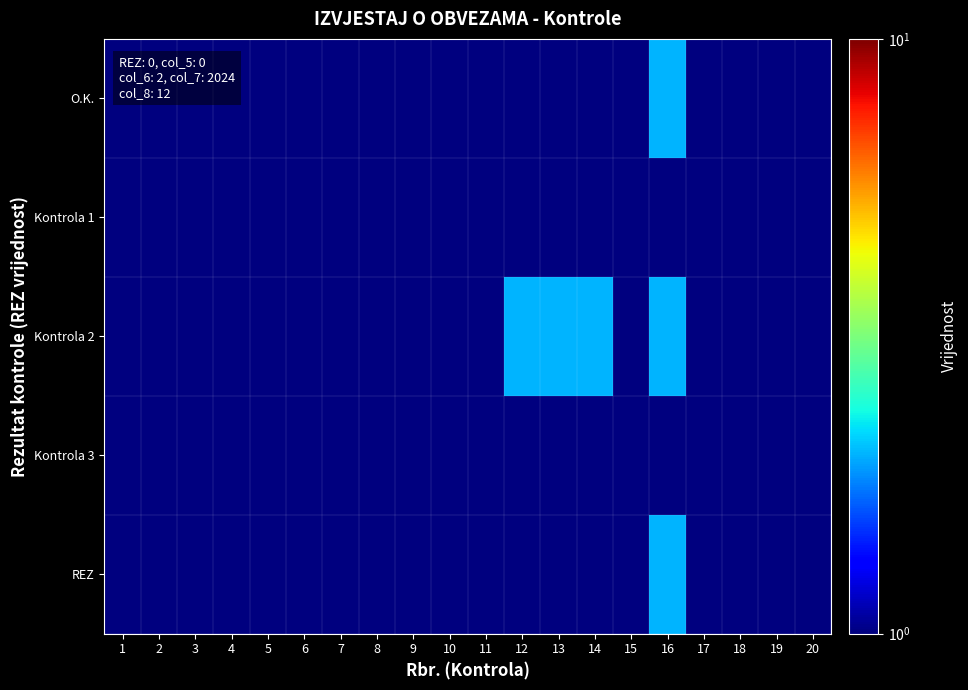

Reading left to right, extract all data points from this chart.

O.K.: 1=0.5	2=0.5	3=0.5	4=0.5	5=0.5	6=0.5	7=0.5	8=0.5	9=0.5	10=0.5	11=0.5	12=0.5	13=0.5	14=0.5	15=0.5	16=2.0	17=0.5	18=0.5	19=0.5	20=0.5
Kontrola 1: 1=0.5	2=0.5	3=0.5	4=0.5	5=0.5	6=0.5	7=0.5	8=0.5	9=0.5	10=0.5	11=0.5	12=0.5	13=0.5	14=0.5	15=0.5	16=0.5	17=0.5	18=0.5	19=0.5	20=0.5
Kontrola 2: 1=0.5	2=0.5	3=0.5	4=0.5	5=0.5	6=0.5	7=0.5	8=0.5	9=0.5	10=0.5	11=0.5	12=2.0	13=2.0	14=2.0	15=0.5	16=2.0	17=0.5	18=0.5	19=0.5	20=0.5
Kontrola 3: 1=0.5	2=0.5	3=0.5	4=0.5	5=0.5	6=0.5	7=0.5	8=0.5	9=0.5	10=0.5	11=0.5	12=0.5	13=0.5	14=0.5	15=0.5	16=0.5	17=0.5	18=0.5	19=0.5	20=0.5
REZ: 1=0.5	2=0.5	3=0.5	4=0.5	5=0.5	6=0.5	7=0.5	8=0.5	9=0.5	10=0.5	11=0.5	12=0.5	13=0.5	14=0.5	15=0.5	16=2.0	17=0.5	18=0.5	19=0.5	20=0.5